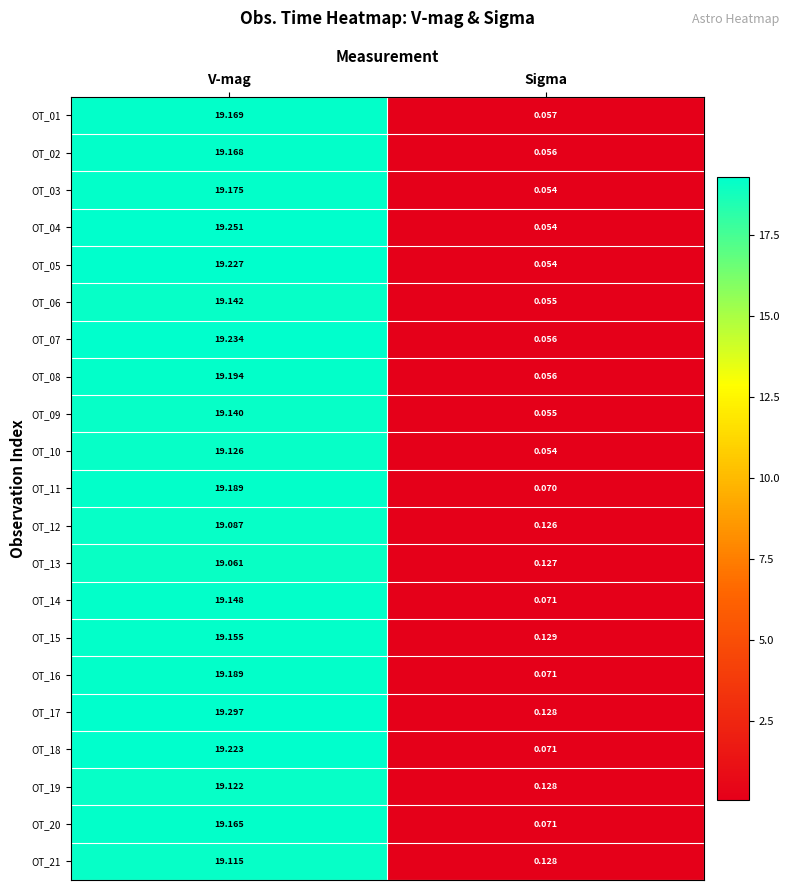

Where does the OT_06 series first go above 19?

V-mag